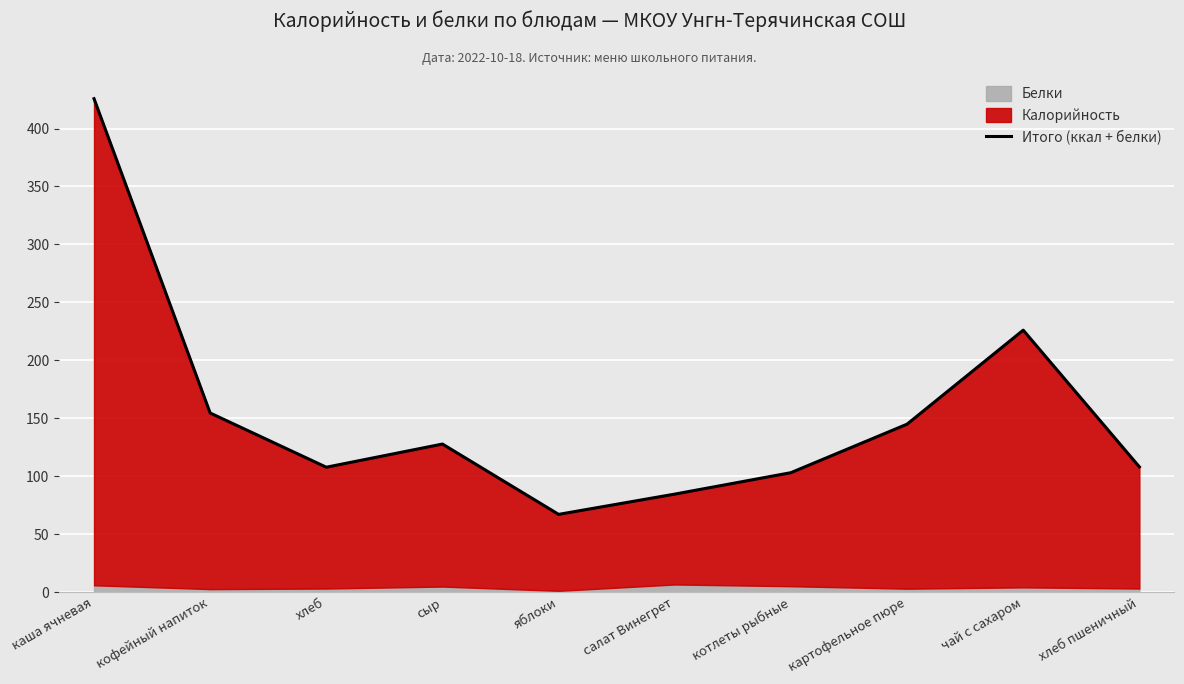

How many points are higher than both their immediate neighbors (excluding endpoints)?

2